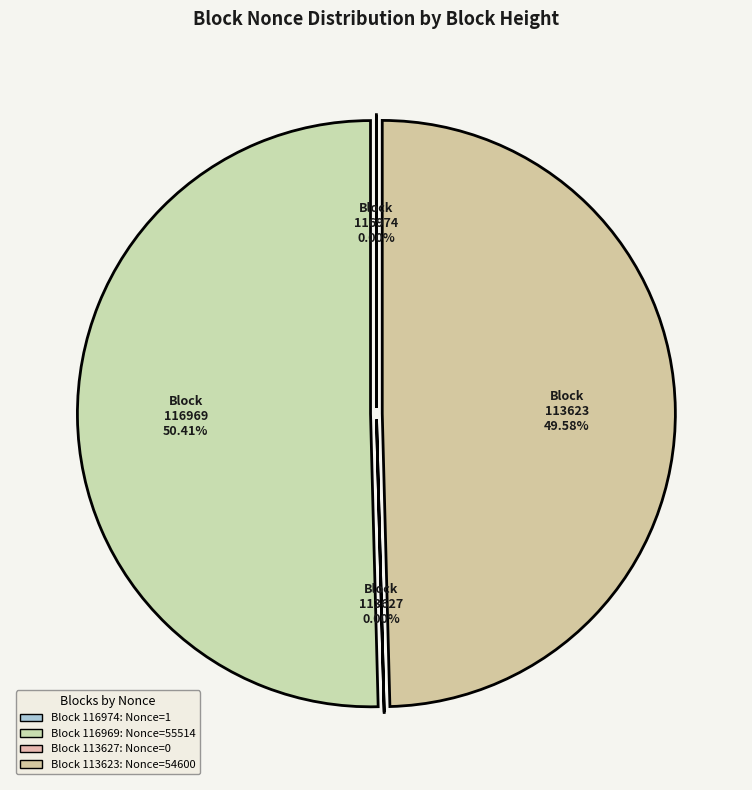

Is there a majority slice in this chart?

Yes